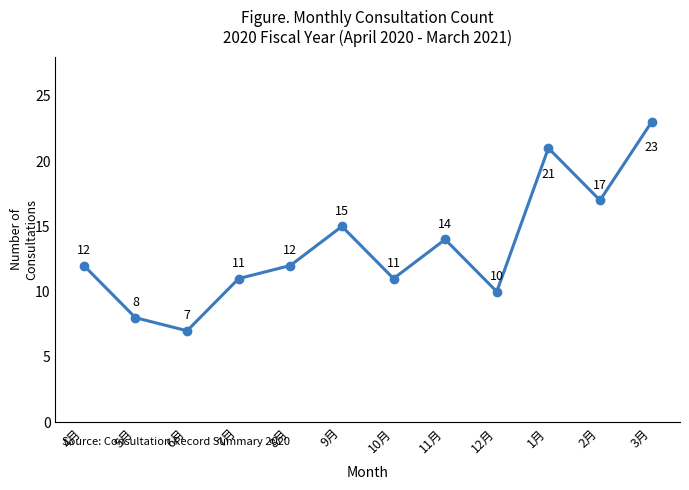

What is the label of the 5th point from the right?

11月